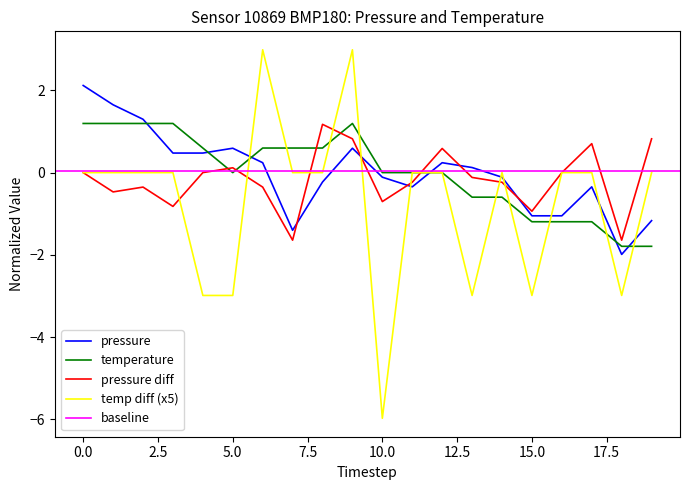

Does the chart have visible grid lines?

No